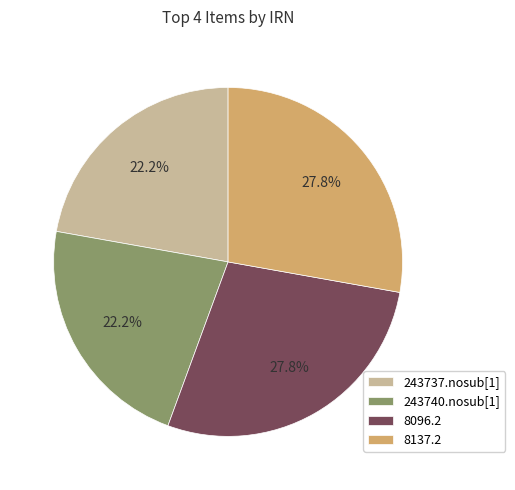

Does 243737.nosub[1] account for over 50% of the chart?

No